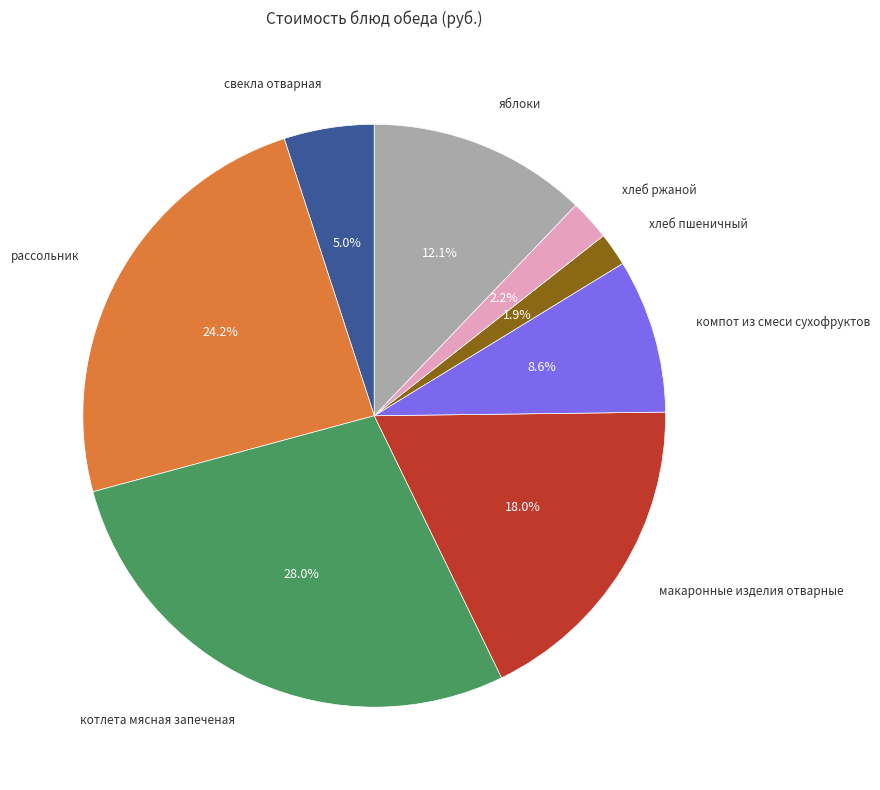

To the nearest percent, what percentage of the pie is макаронные изделия отварные?

18%